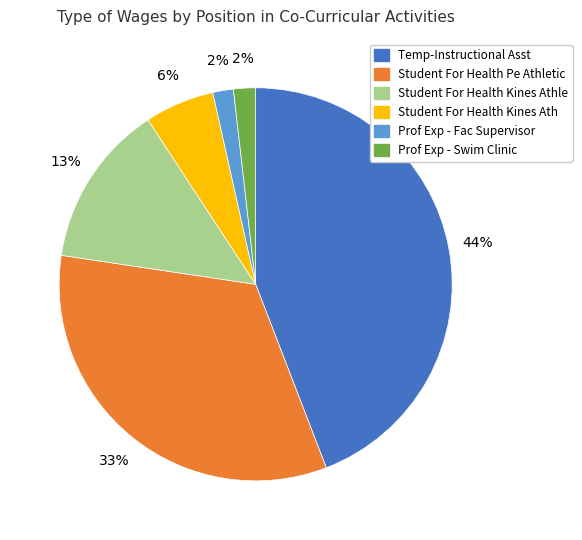

Which category has the biggest portion of the pie?

Temp-Instructional Asst